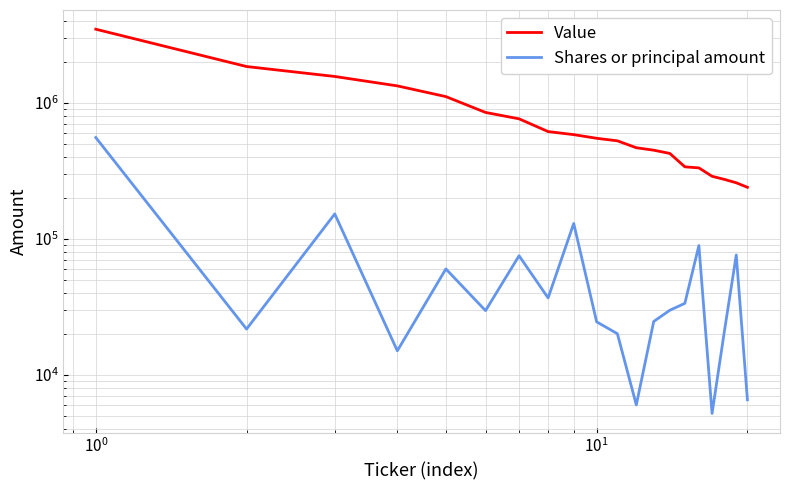

True or false: Shares or principal amount and Value cross at least once.

False